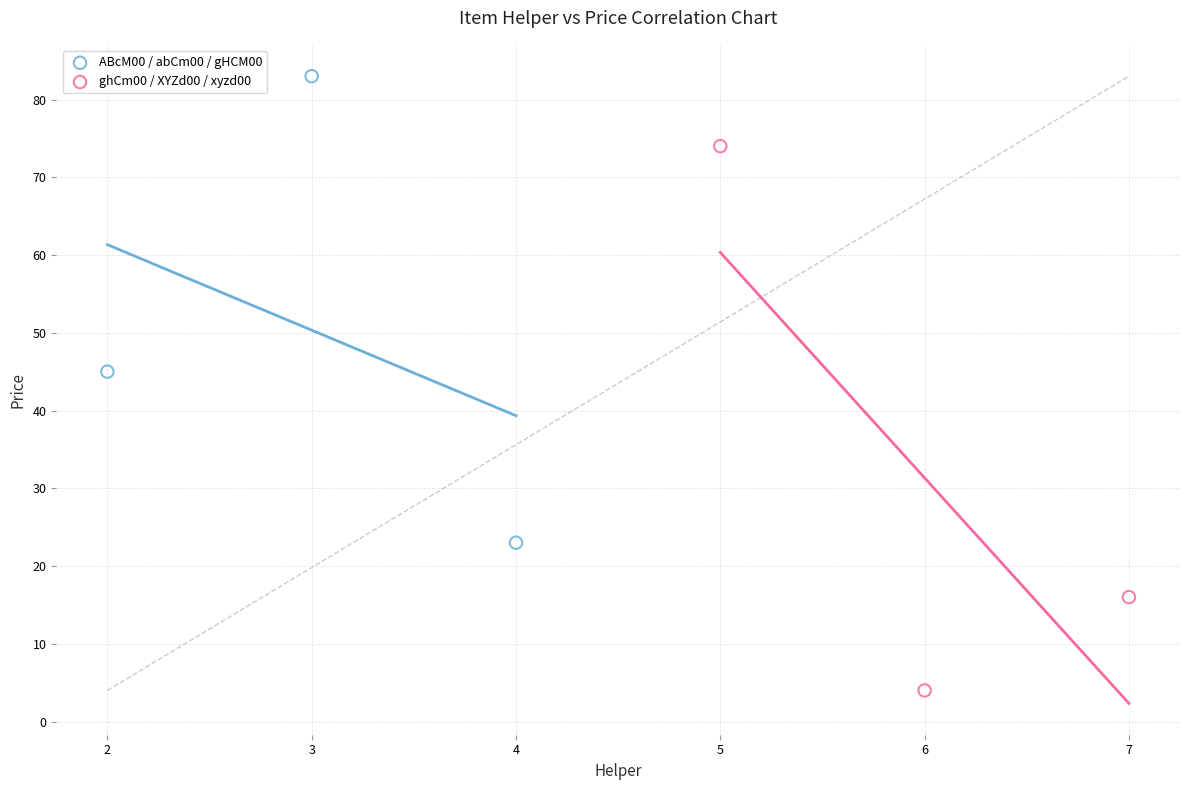

Which series reaches the maximum Y coordinate?

ABcM00 / abCm00 / gHCM00